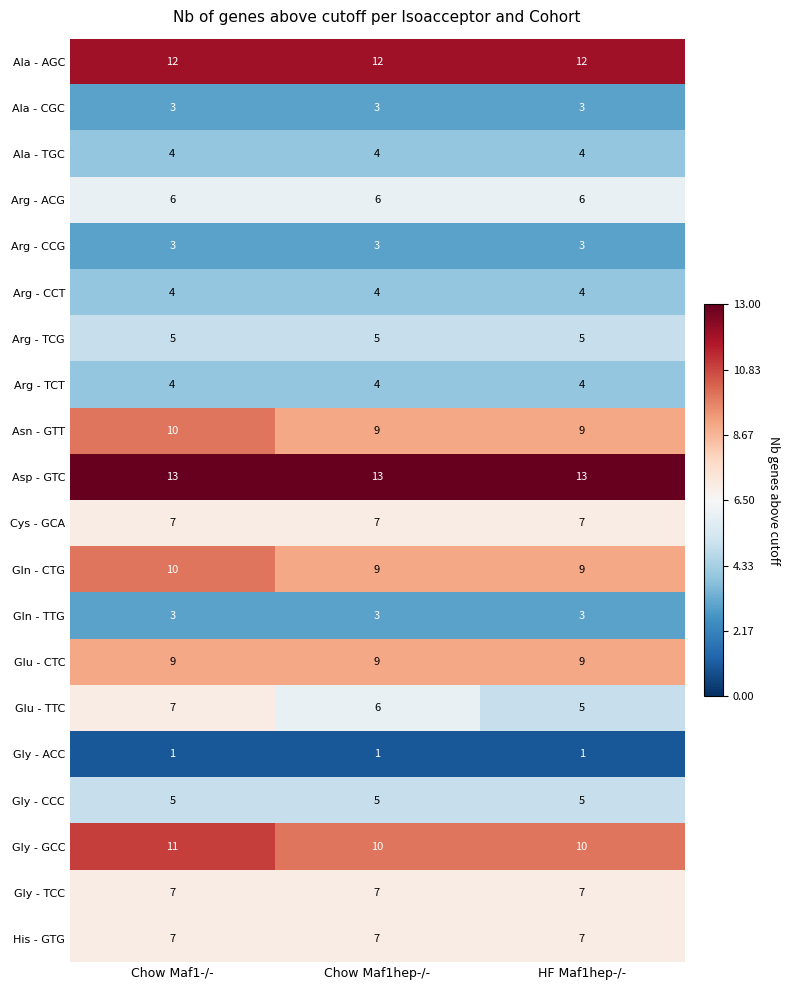

What is the maximum value for Glu - TTC?

7